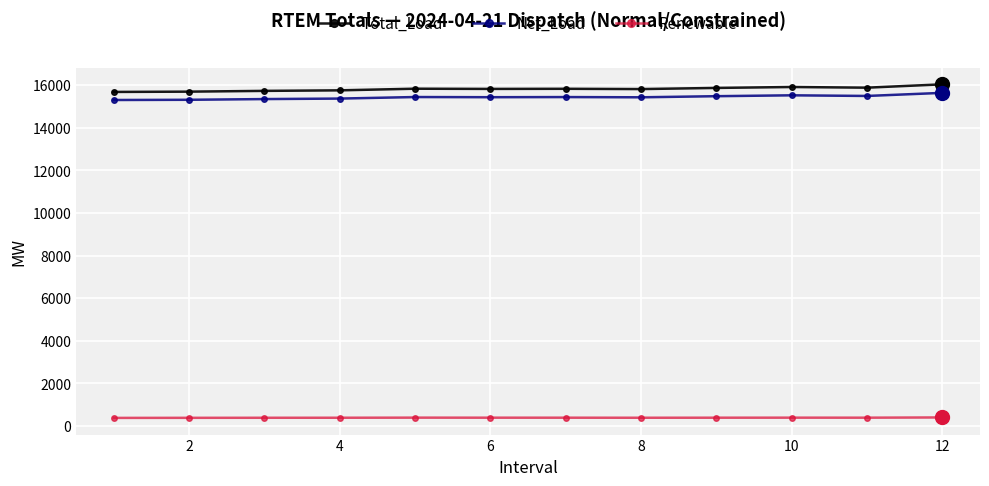

What is the smallest value displayed?

378.5